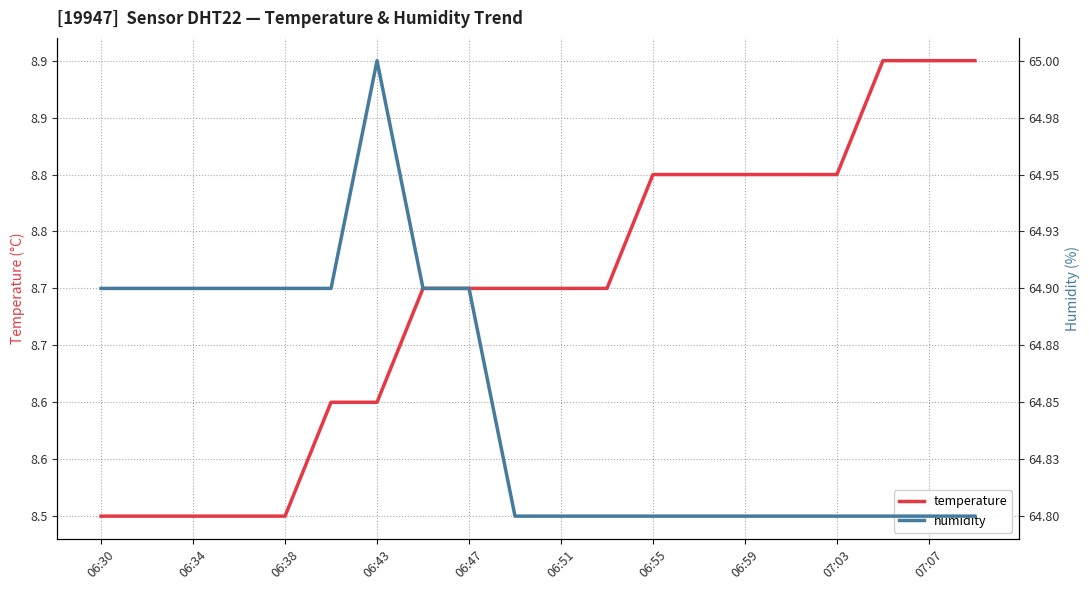

True or false: humidity and temperature cross at least once.

False